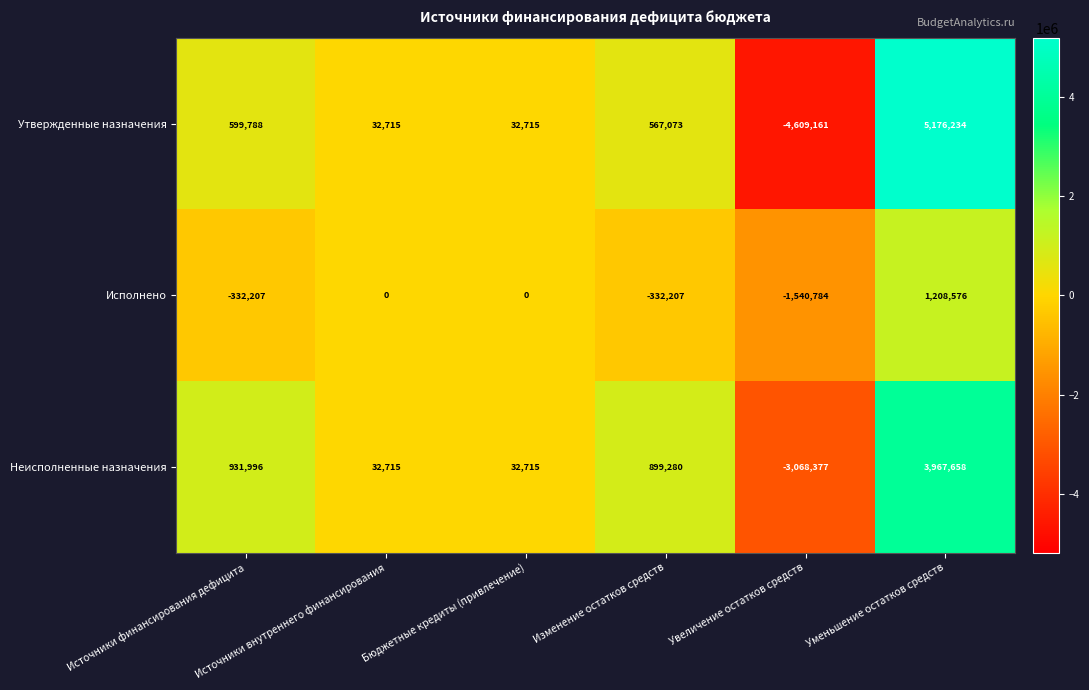

The value of Утвержденные назначения at Бюджетные кредиты (привлечение) is 58226. True or false?

False